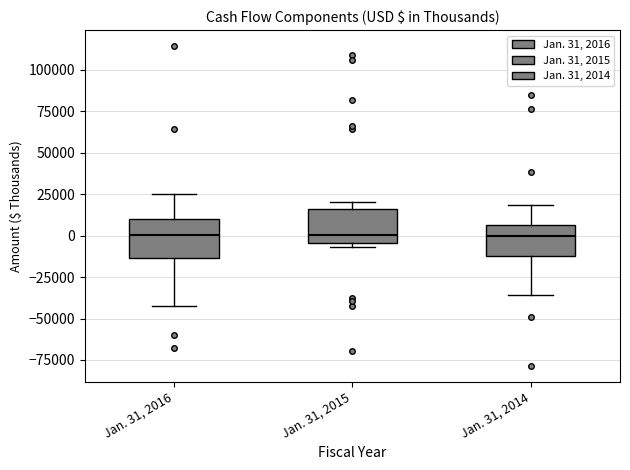

Reading left to right, read every box against the y-axis: the position of its median line, the range the box covers, and the ends of its whiskers. The values are not printed on the chart, so give them approximately, as read against the axis.

Jan. 31, 2016: median 0, box -15000 to 10000, whiskers -40000 to 25000
Jan. 31, 2015: median 0, box -5000 to 15000, whiskers -5000 (just below the box's lower edge) to 20000
Jan. 31, 2014: median 0, box -10000 to 5000, whiskers -35000 to 20000